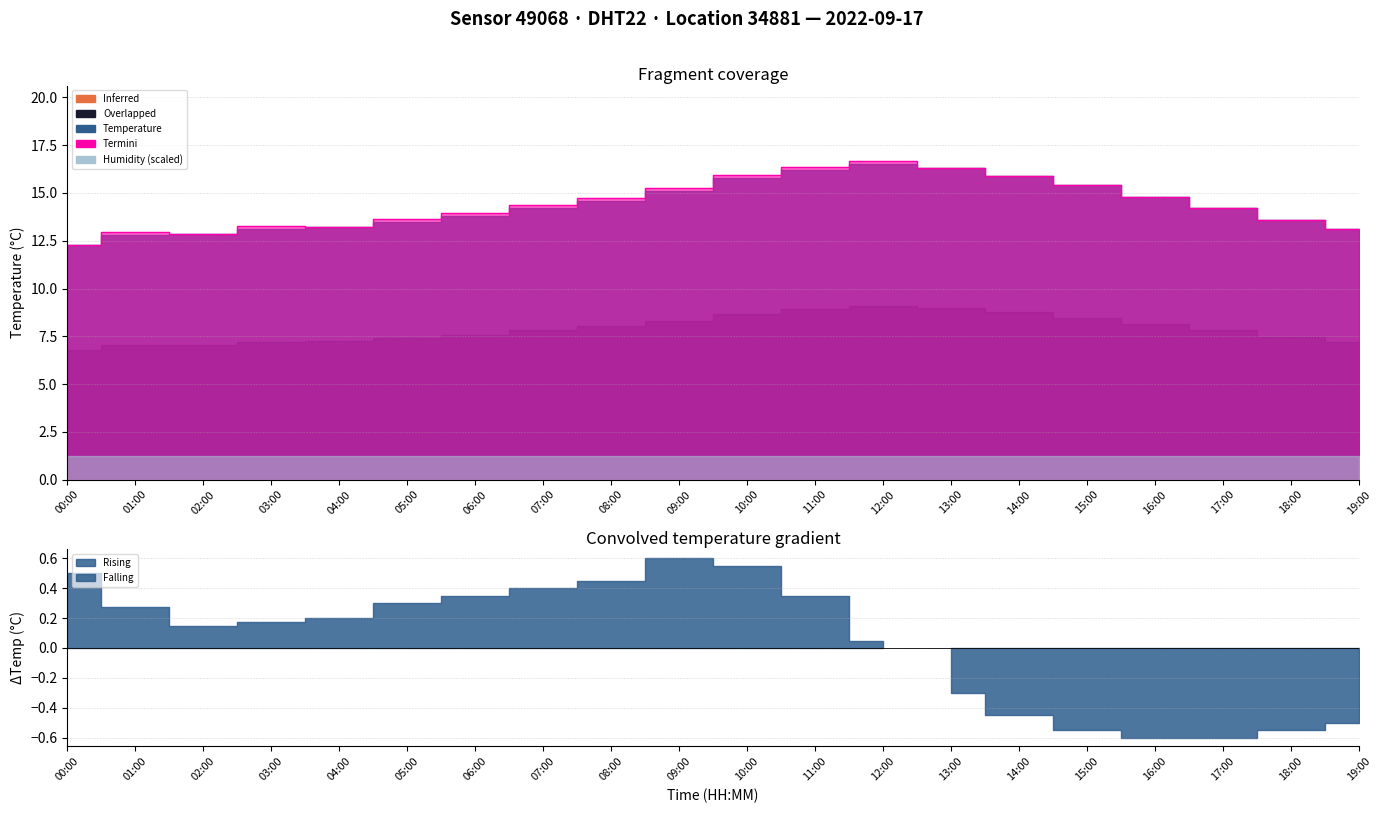

What is the sum of all values?

288.8